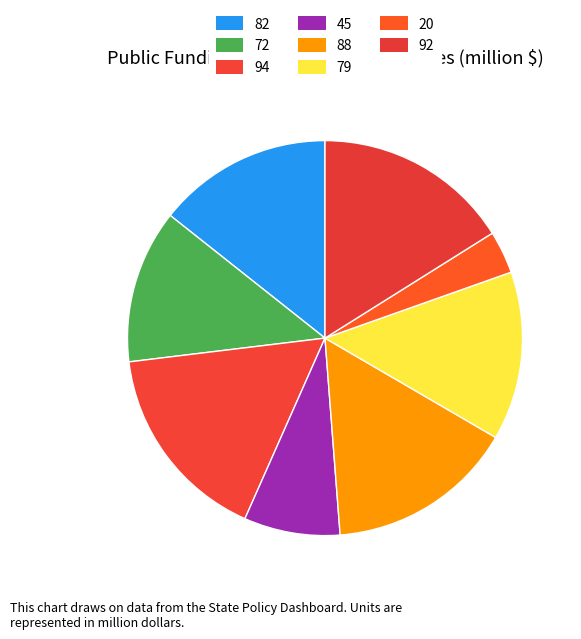

Which slice is the smallest?

20